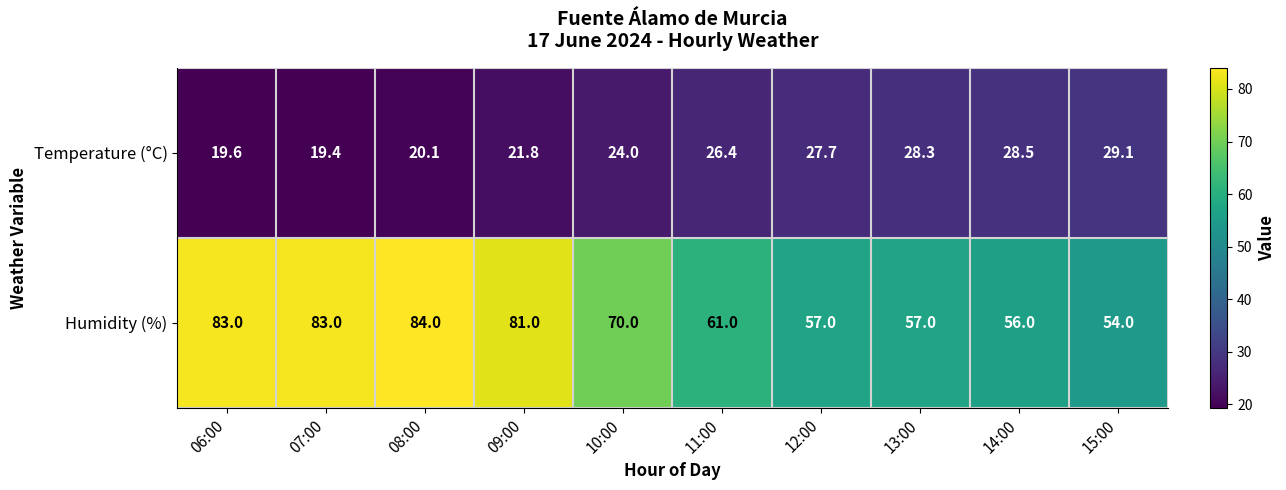

Which label corresponds to the largest value in the chart?

08:00